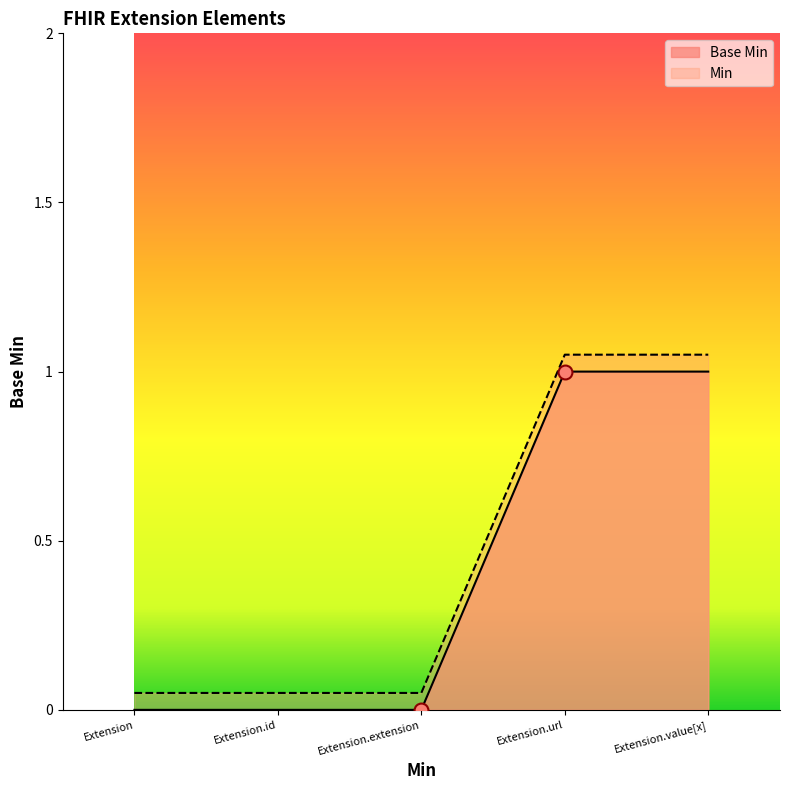

Count the number of data series in this chart.

2